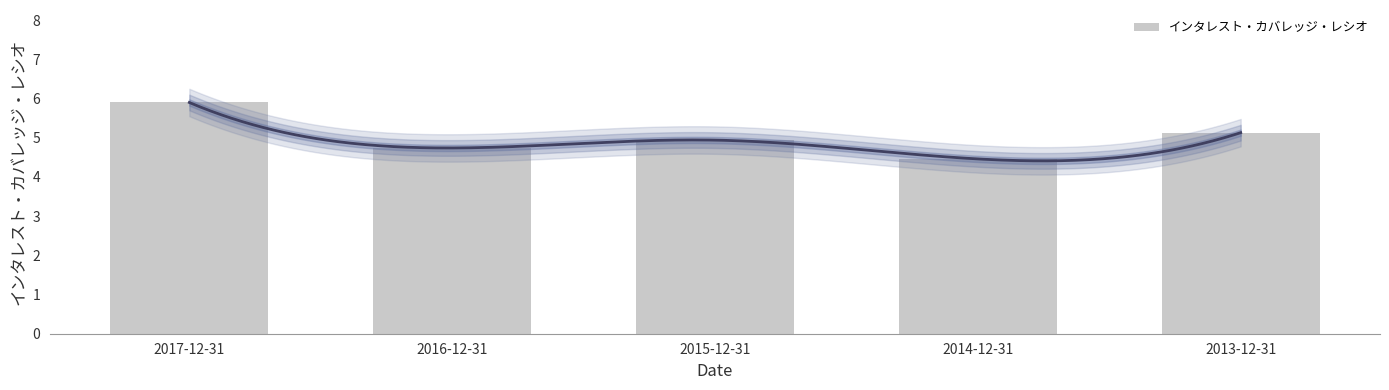

Read the value at 2013-12-31.

5.1